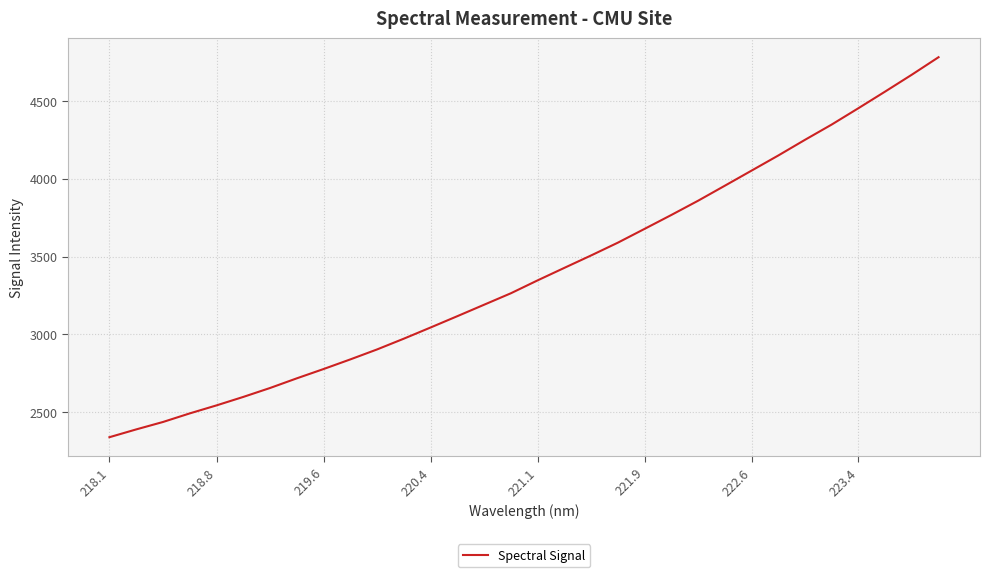

True or false: the data has more than 2 interior local peaks.

False